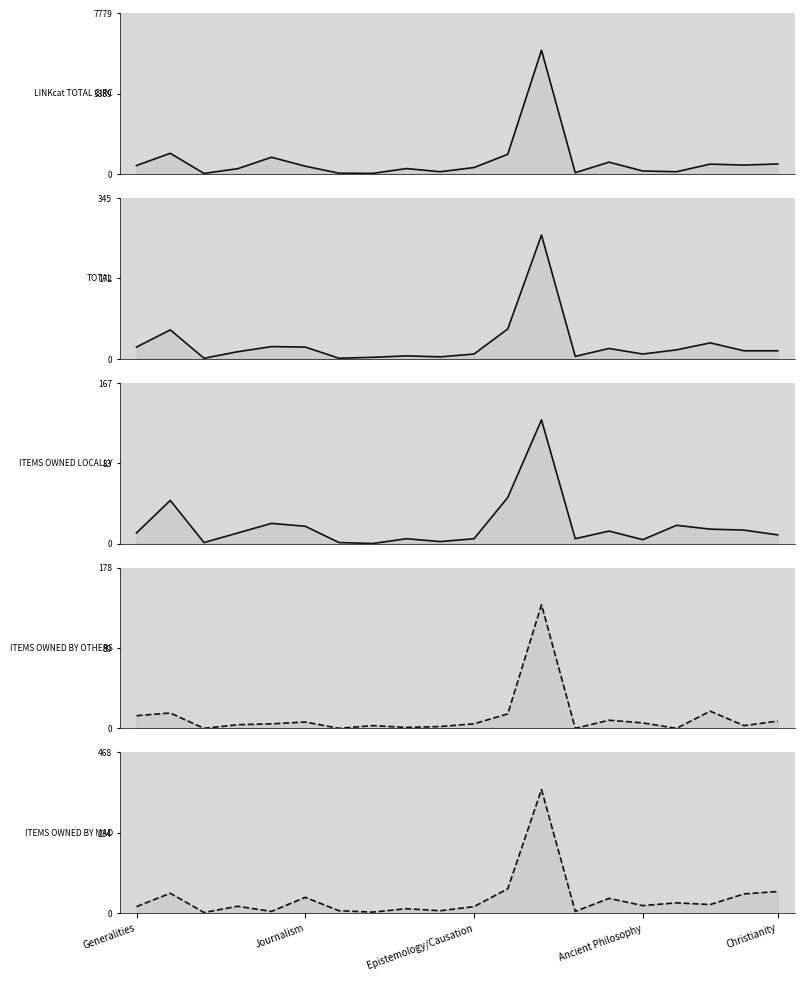

What is the difference between the second highest and second lowest values in the LINKcat TOTAL CIRC series?

972